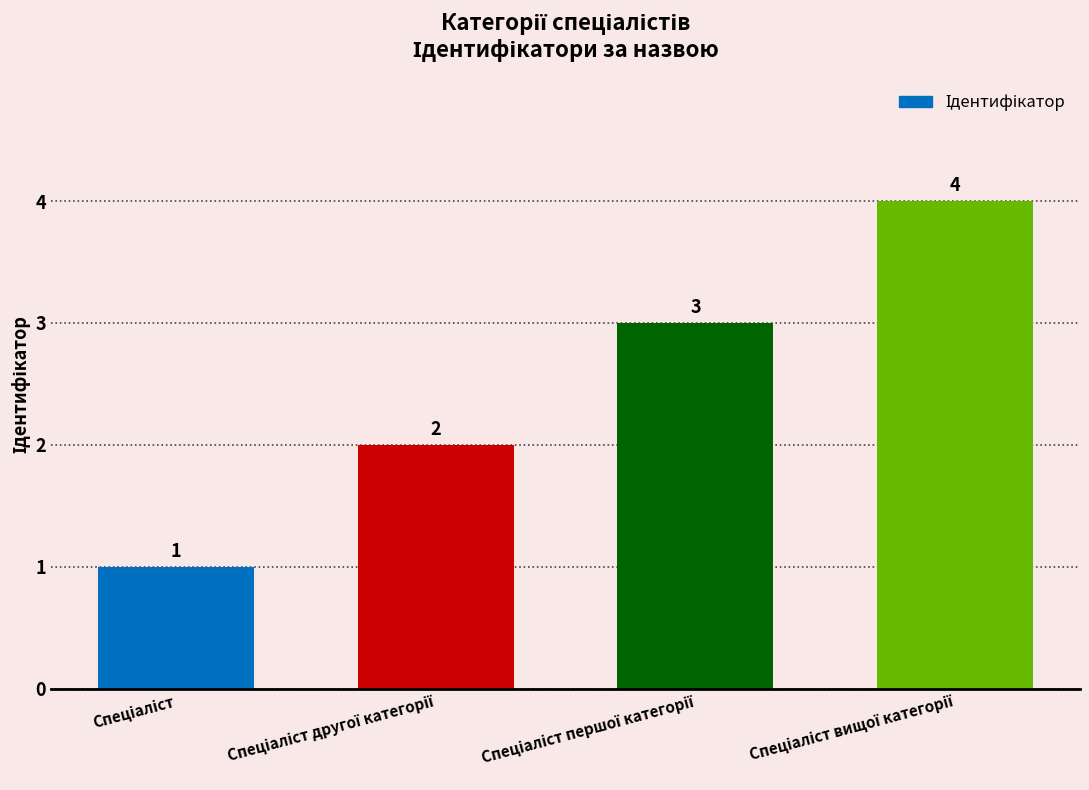

What is the maximum value shown in the chart?

4